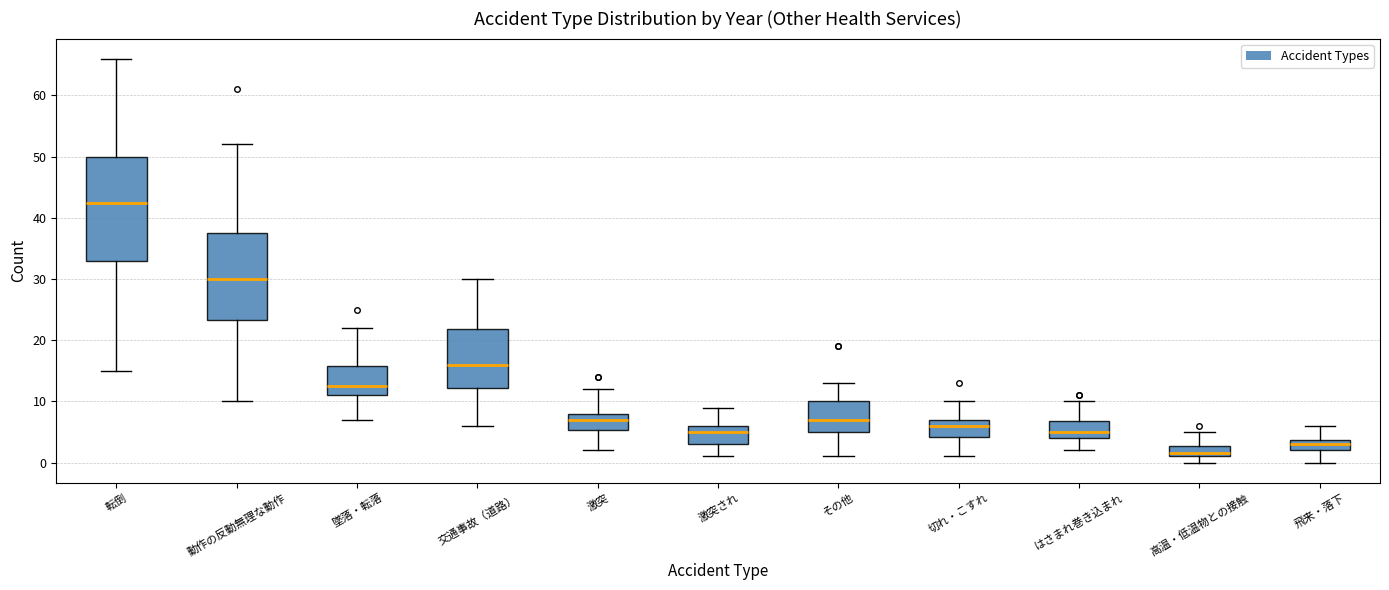

Reading left to right, read every box against the y-axis: the position of its median line, the range the box covers, and the ends of its whiskers. The values are not printed on the chart, so give them approximately, as read against the axis.

転倒: median 43, box 33 to 50, whiskers 15 to 66
動作の反動無理な動作: median 30, box 23 to 38, whiskers 10 to 52
墜落・転落: median 13, box 11 to 16, whiskers 7 to 22
交通事故（道路）: median 16, box 12 to 22, whiskers 6 to 30
激突: median 7, box 5 to 8, whiskers 2 to 12
激突され: median 5, box 3 to 6, whiskers 1 to 9
その他: median 7, box 5 to 10, whiskers 1 to 13
切れ・こすれ: median 6, box 4 to 7, whiskers 1 to 10
はさまれ巻き込まれ: median 5, box 4 to 7, whiskers 2 to 10
高温・低温物との接触: median 2, box 1 to 3, whiskers 0 to 5
飛来・落下: median 3, box 2 to 4, whiskers 0 to 6